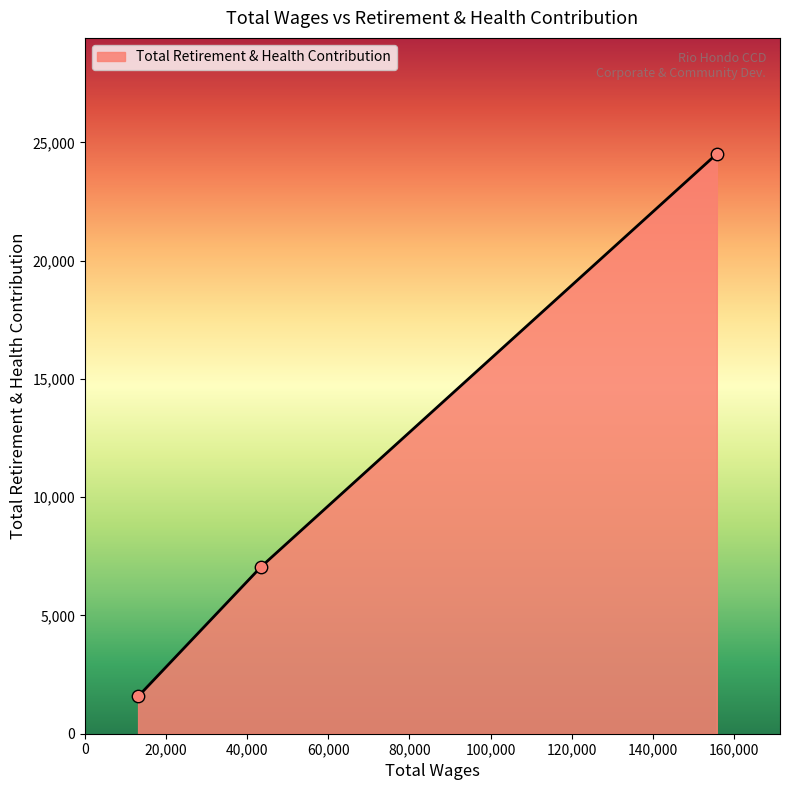

What is the sum of all values?

33158